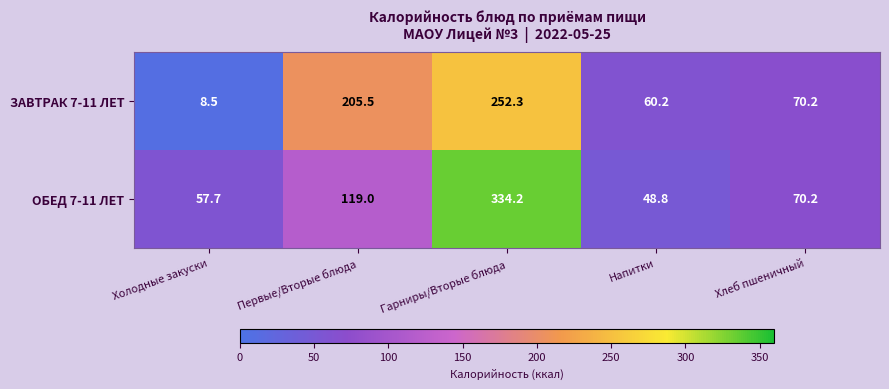

List the series in order of their overall mean, highest first.

ОБЕД 7-11 ЛЕТ, ЗАВТРАК 7-11 ЛЕТ